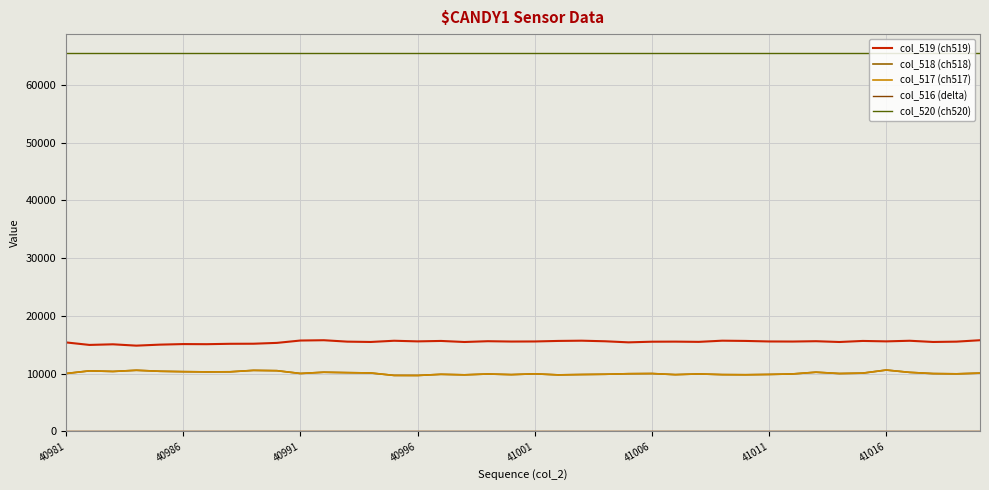

Count the number of data series in this chart.

5